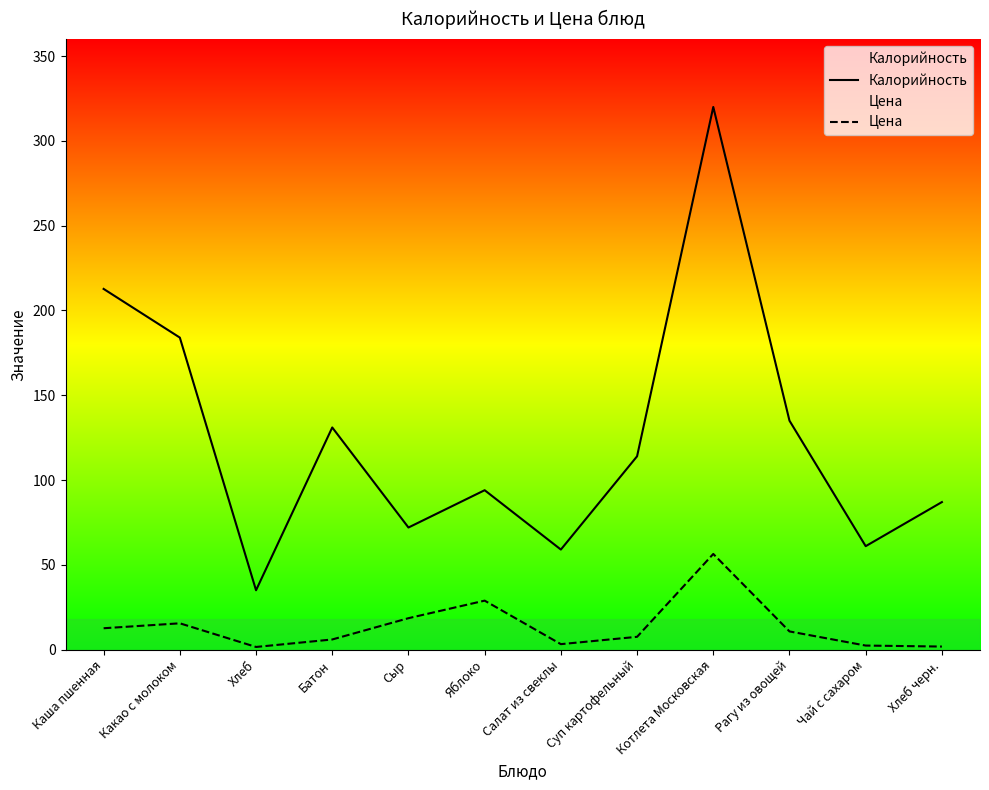

True or false: Цена has a value of 4.3 at Салат из свеклы.

False